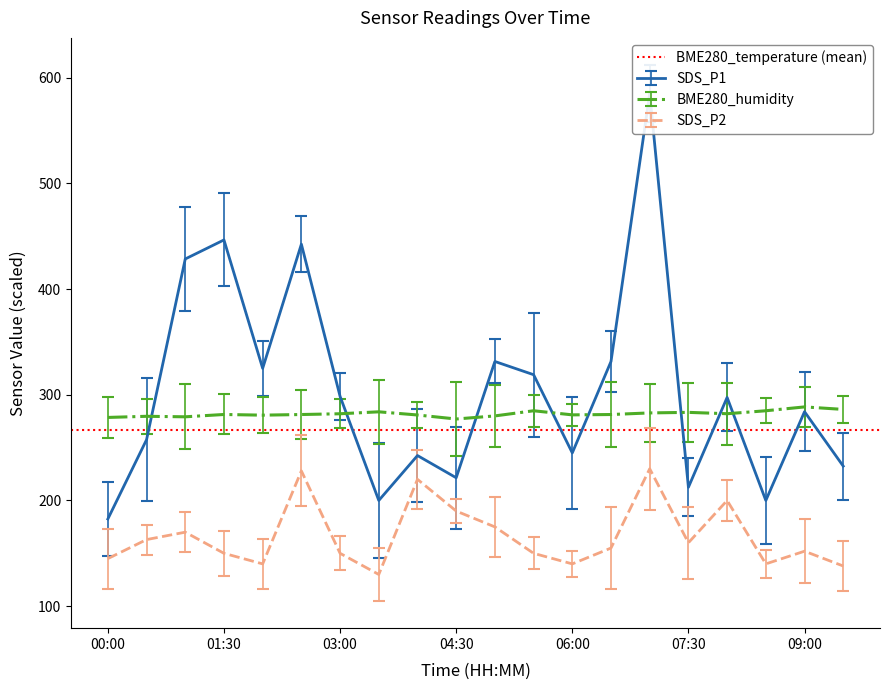

True or false: SDS_P1 and SDS_P2 cross at least once.

False